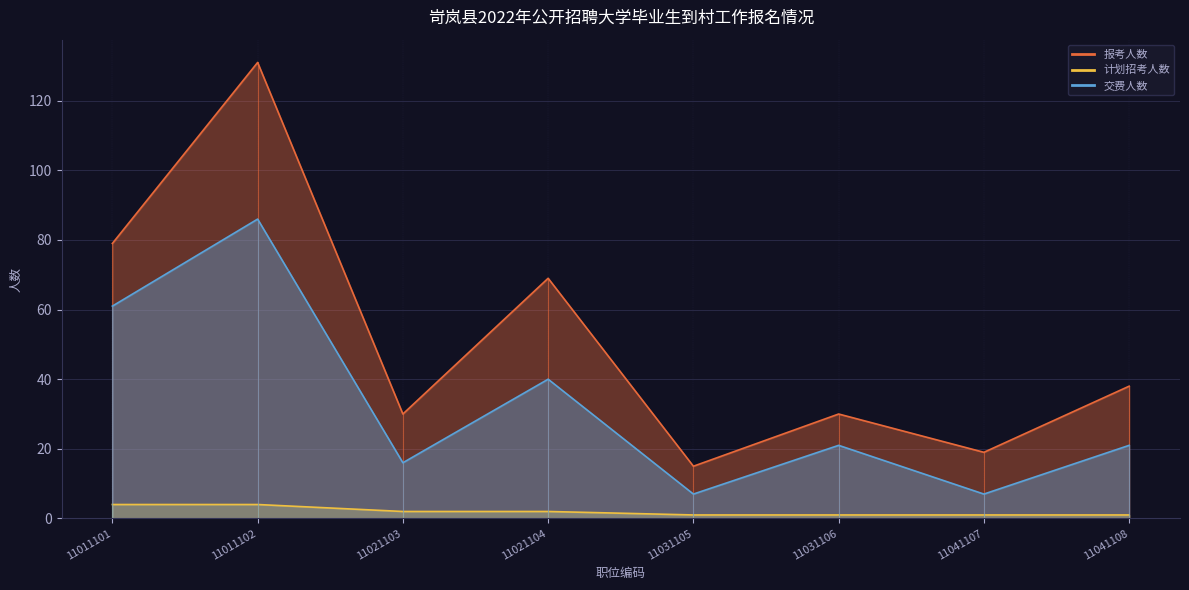

The value of 报考人数 at 11011102 is 131. True or false?

True